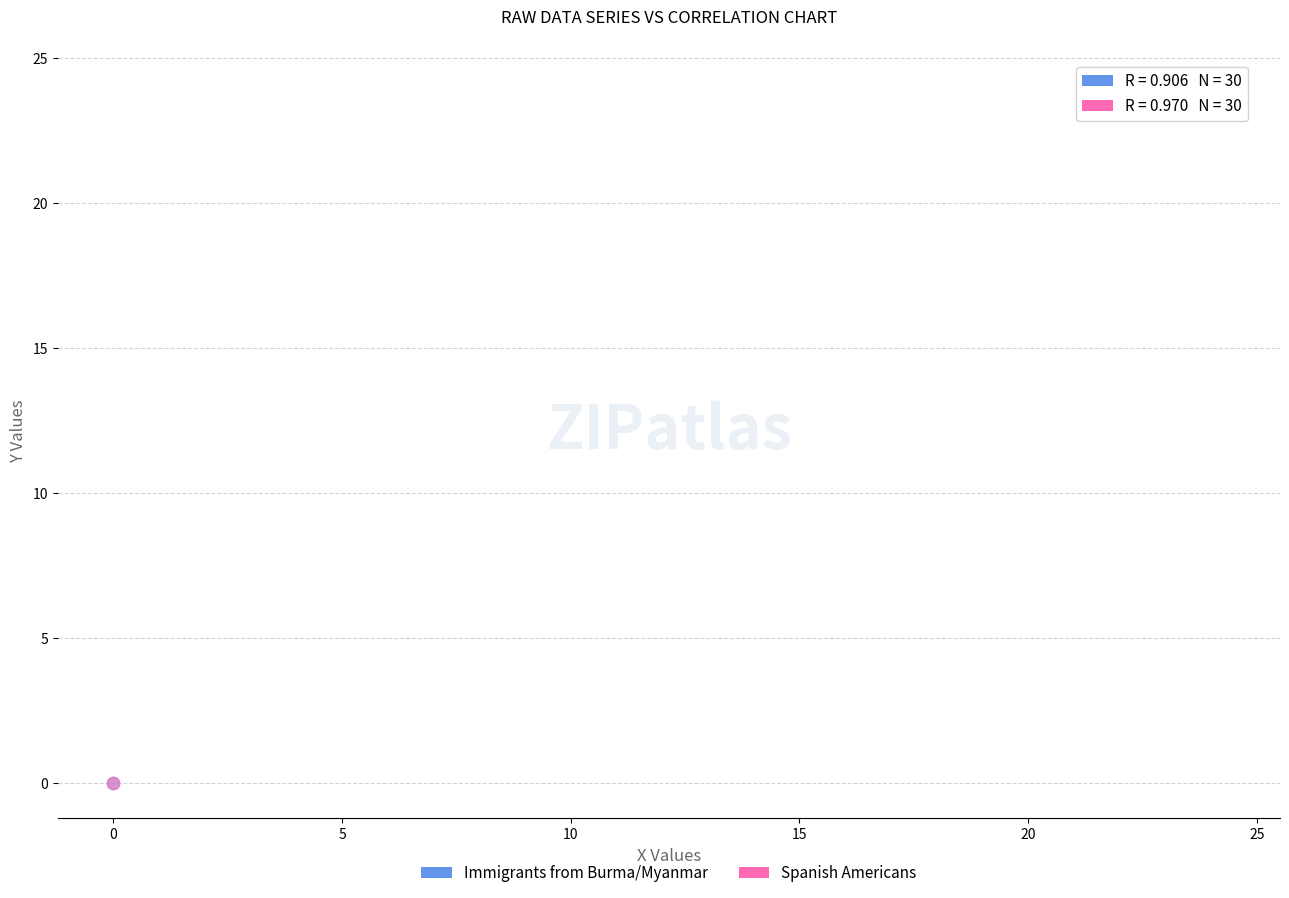

Which series has the largest Y range (max minus min)?

Spanish Americans